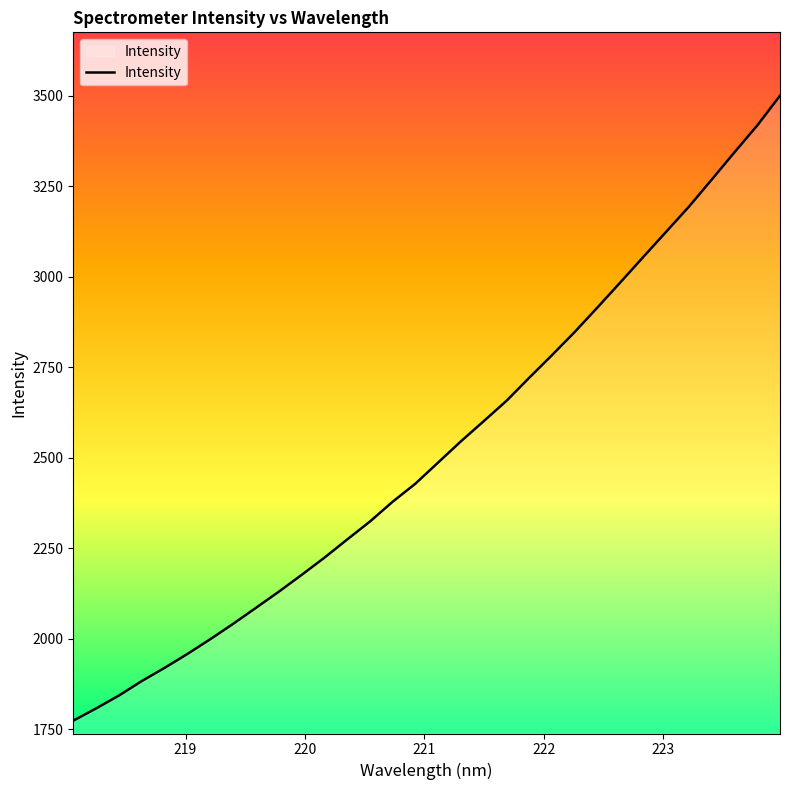

What is the difference between the maximum and minimum values?

1726.6